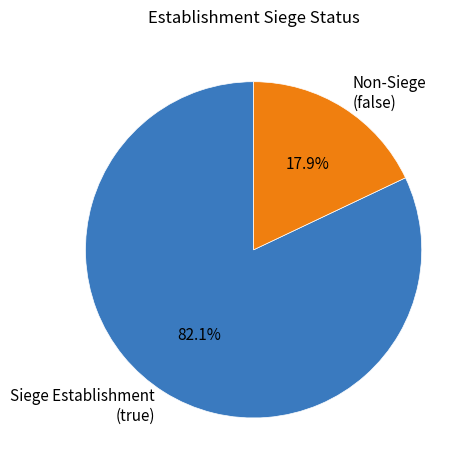

Is there a majority slice in this chart?

Yes